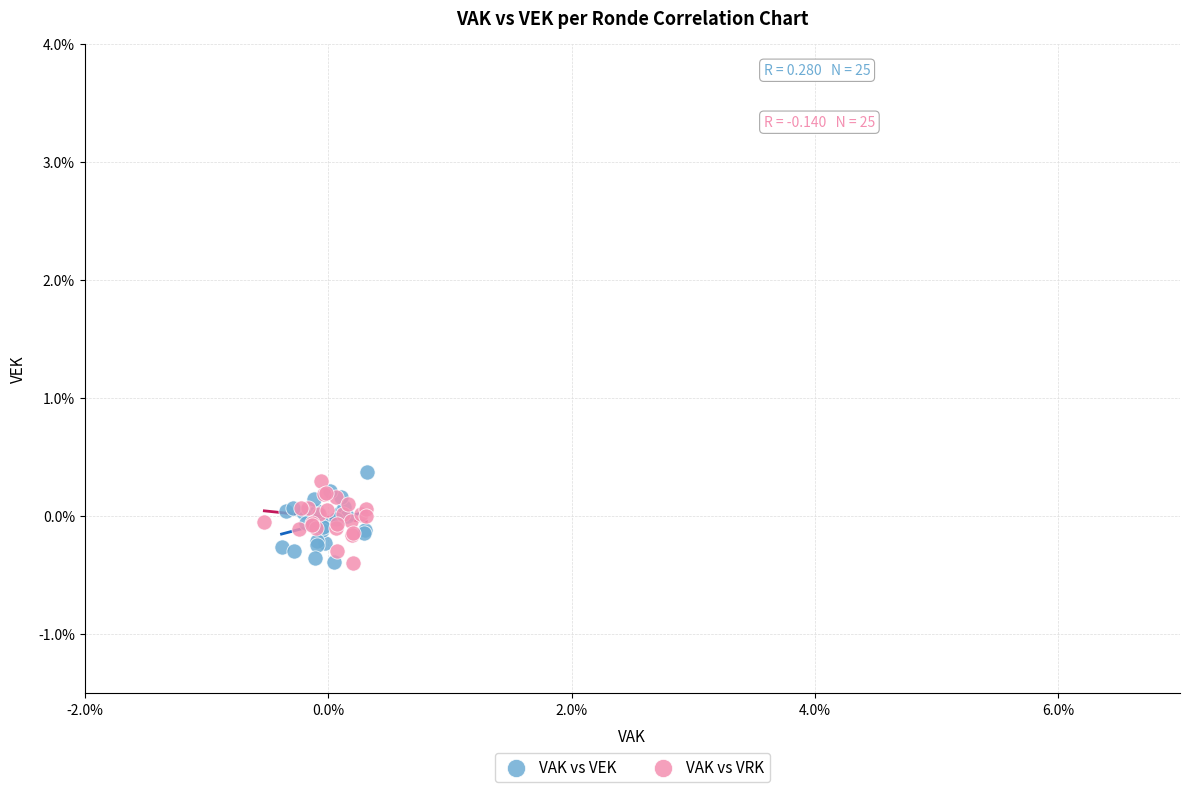

Which series contains the highest Y value?

VAK vs VEK